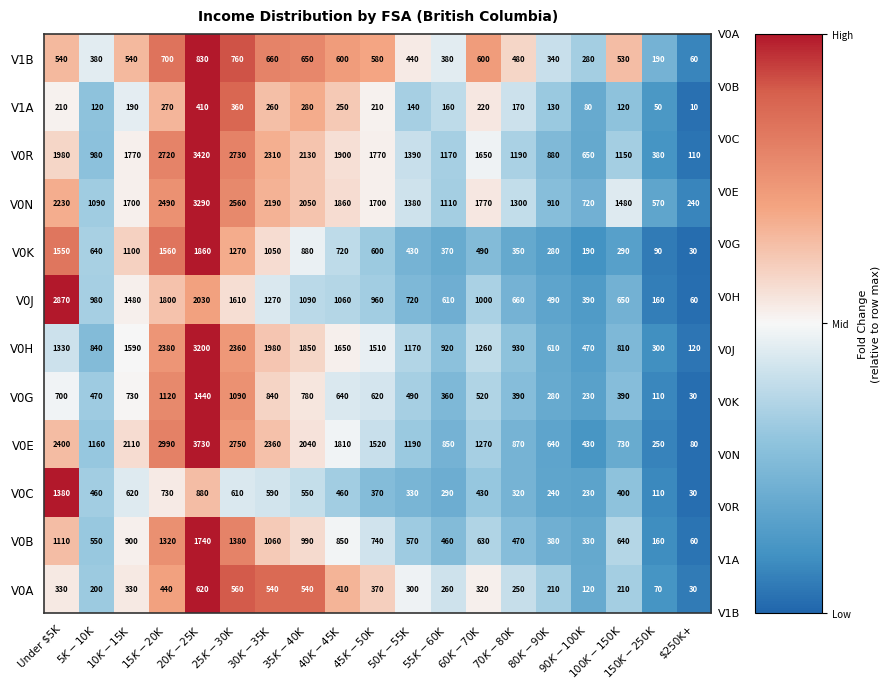

What is the difference between the highest and lowest values at $15K-$20K?

2720